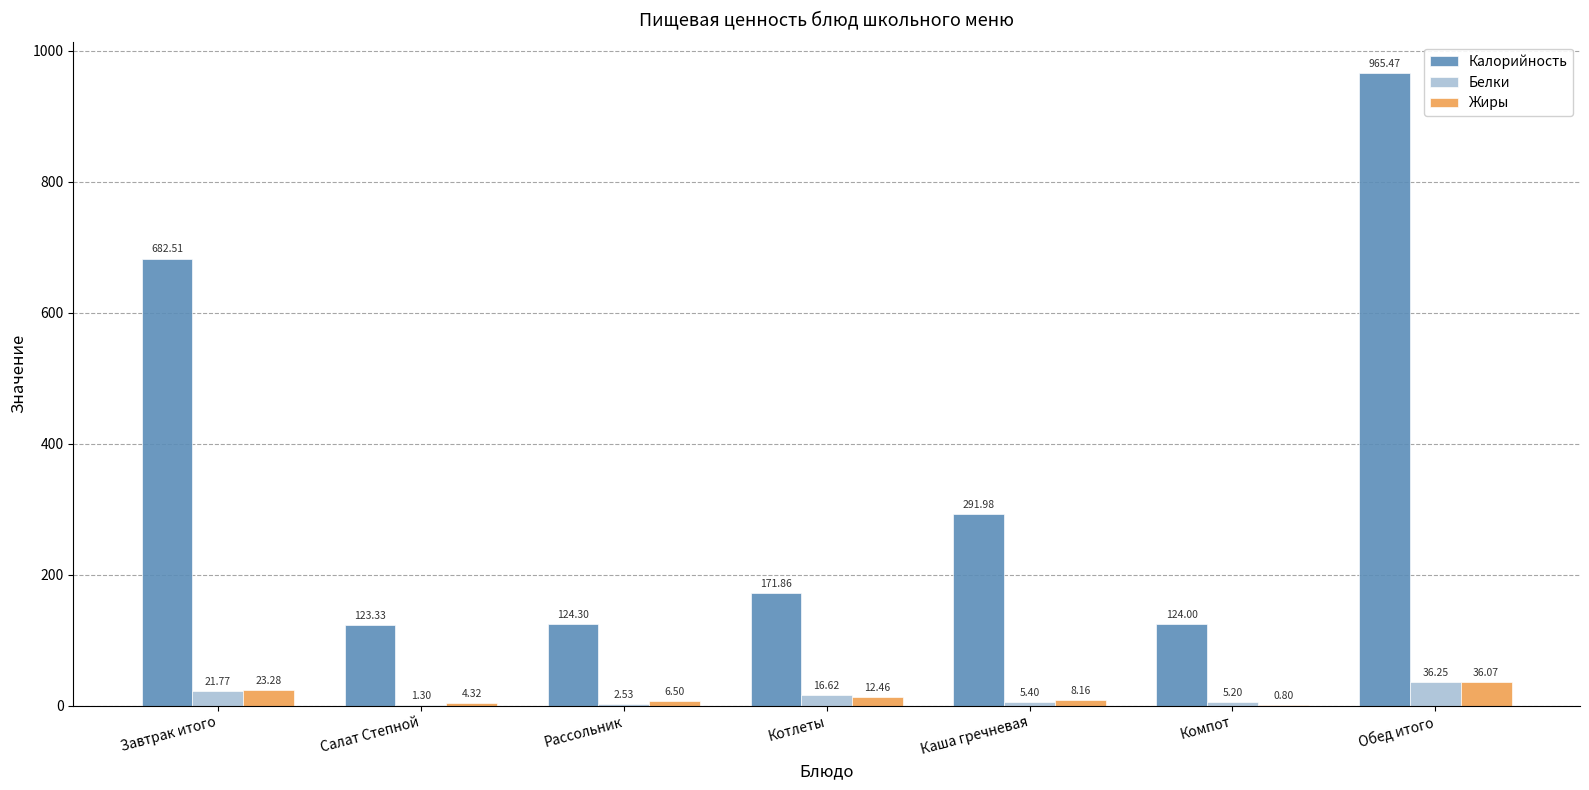

What is the sum of the Калорийность values at Каша гречневая and Компот?

416.0